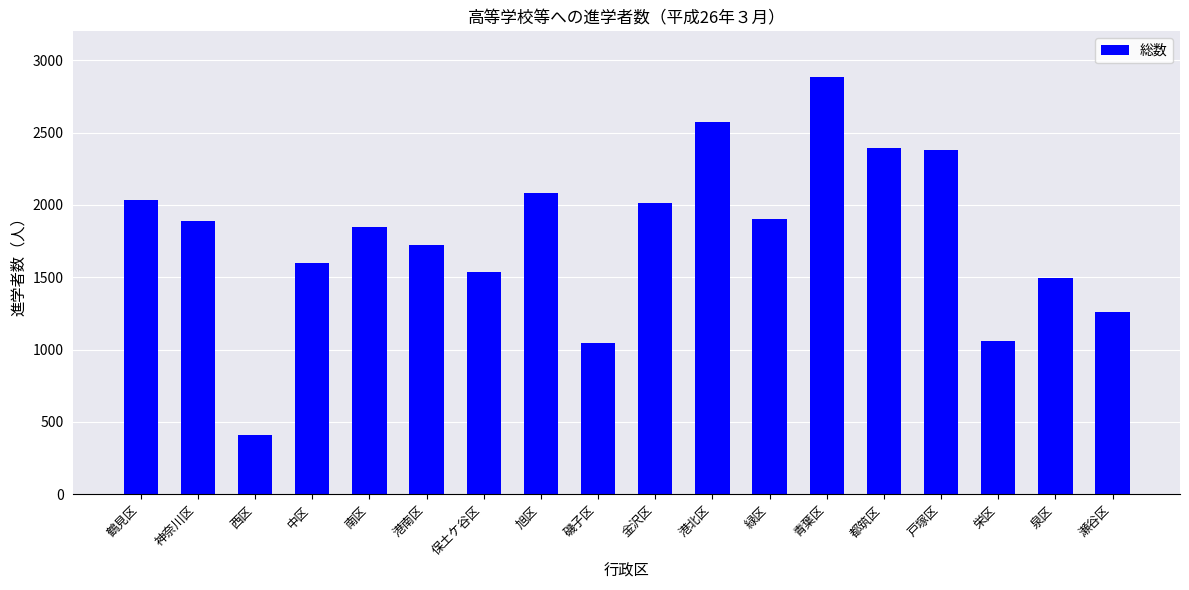

Count the number of data series in this chart.

1